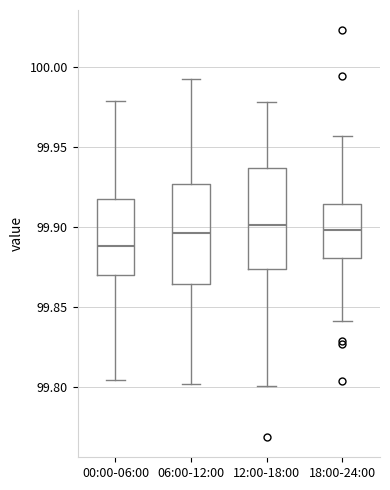

Which box's median line is the lowest?

00:00-06:00